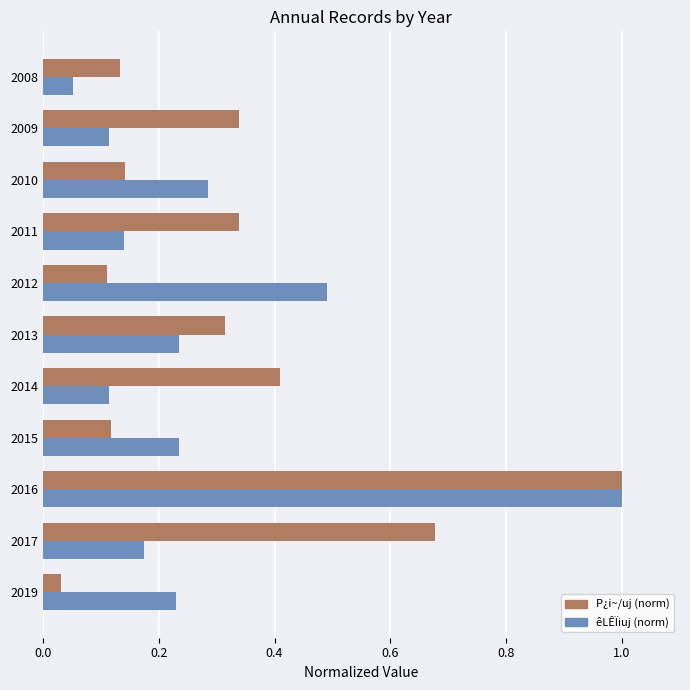

Where is êLÊÏiuj (norm) nearest to the value 0?

2008